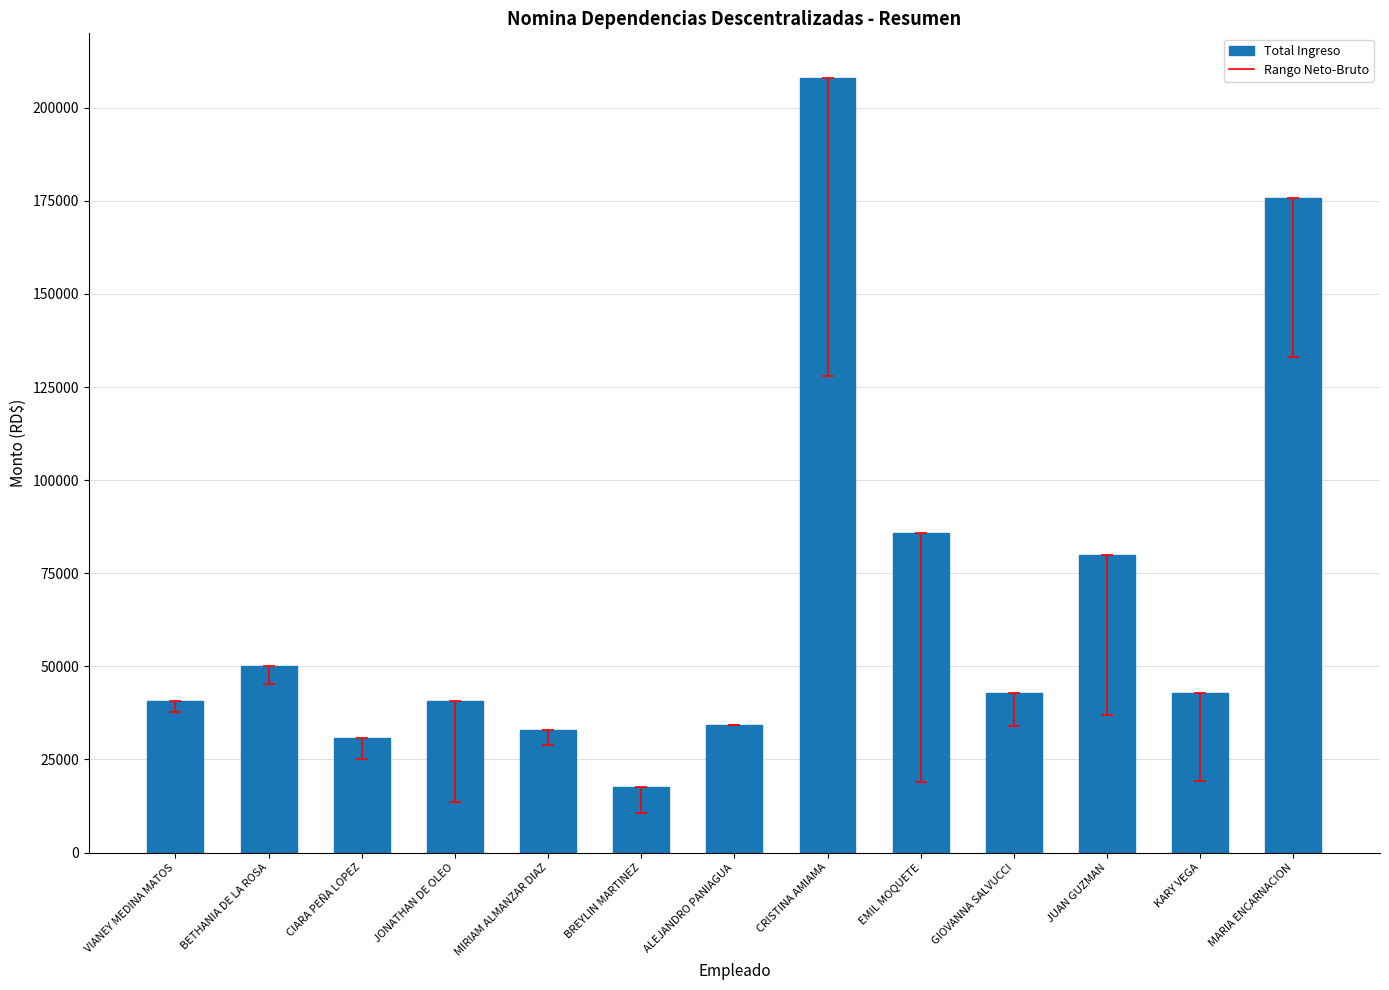

What is the sum of the values at ALEJANDRO PANIAGUA and JUAN GUZMAN?

114155.0